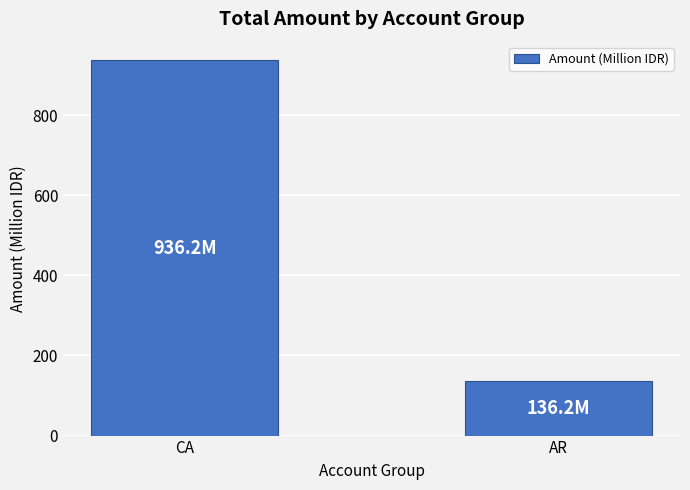

Between CA and AR, which is larger?

CA